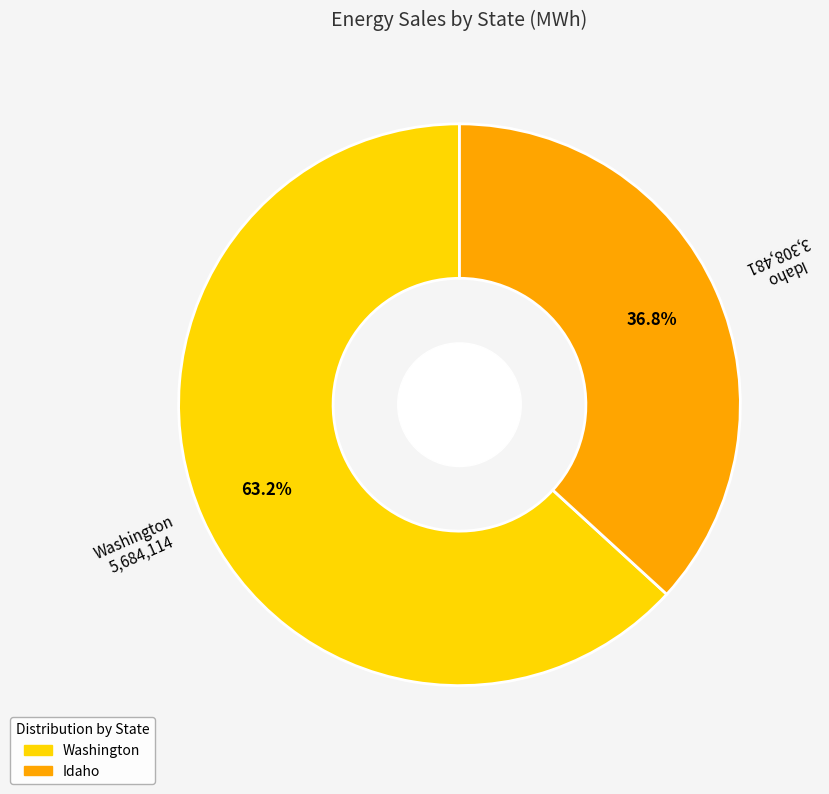

How many segments does this pie chart have?

2